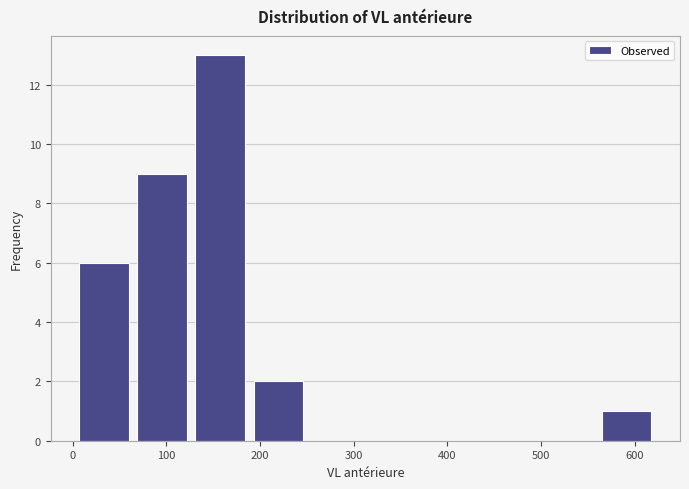

Reading left to right, list every bar in this chart as the range it spans on the x-axis followed by its height. Neither the bar edges nor the heights are printed on the chart, so give them approximately, as read against the axes.

0 to 60: 6
60 to 130: 9
130 to 190: 13
190 to 250: 2
250 to 310: 0
310 to 370: 0
370 to 440: 0
440 to 500: 0
500 to 560: 0
560 to 620: 1